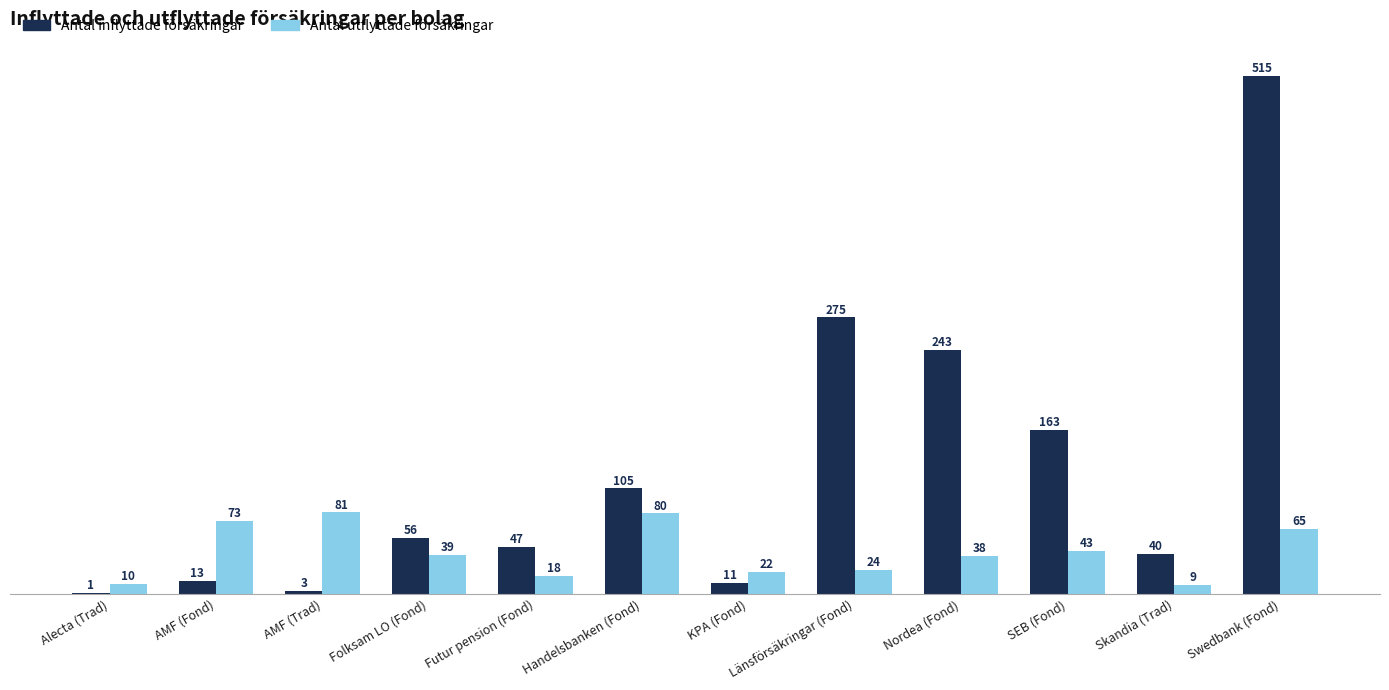

Is it true that Antal inflyttade försäkringar equals 13 at AMF (Fond)?

True